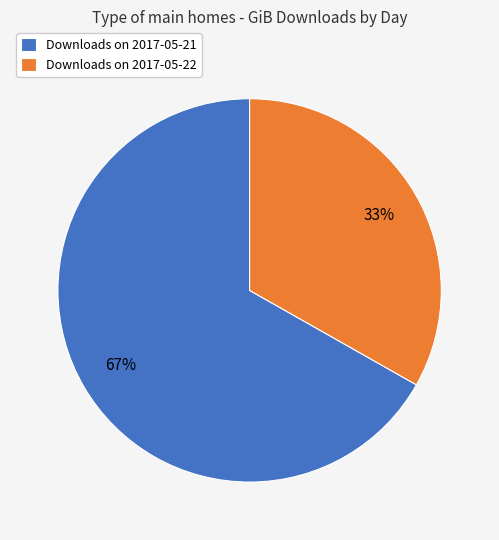

Approximately how many times larger is the value at Downloads on 2017-05-21 compared to Downloads on 2017-05-22?

2.0